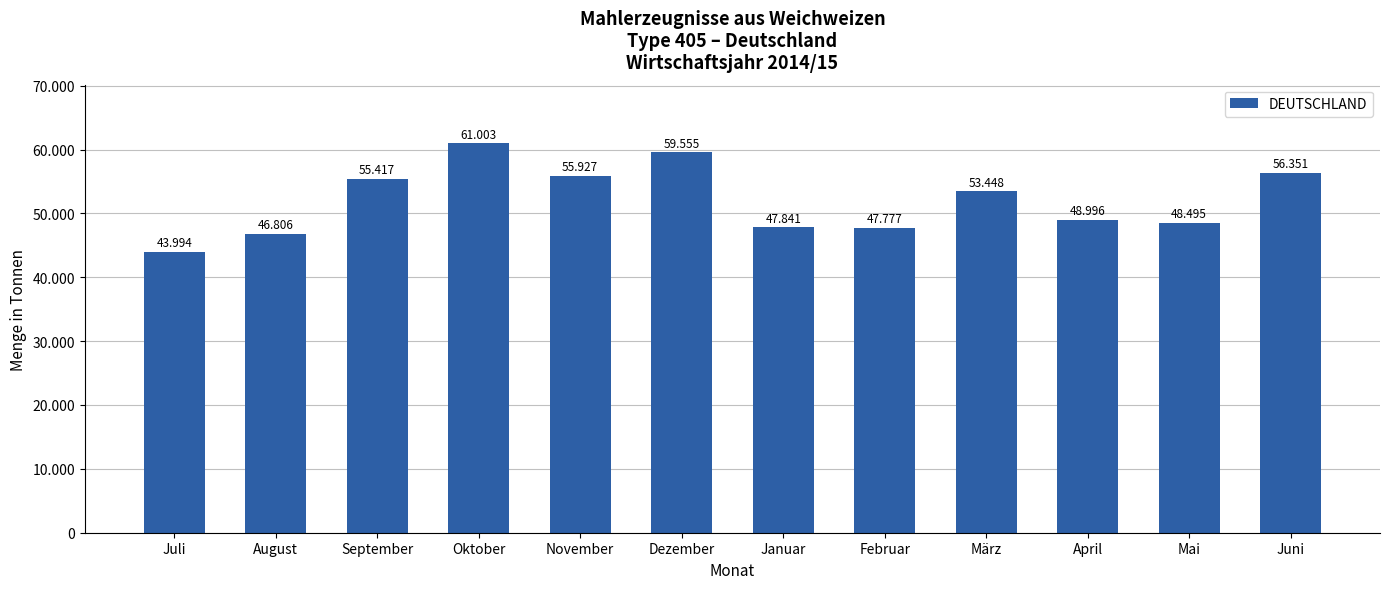

List the labels in order of value, smallest first.

Juli, August, Februar, Januar, Mai, April, März, September, November, Juni, Dezember, Oktober